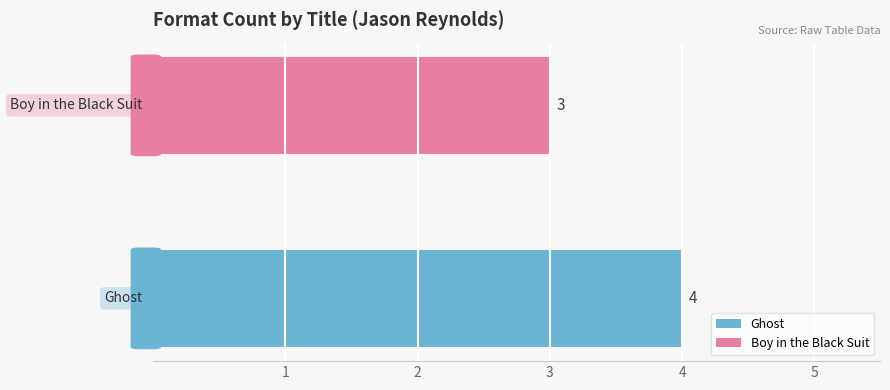

List the series in order of their peak value, highest first.

Ghost, Boy in the Black Suit